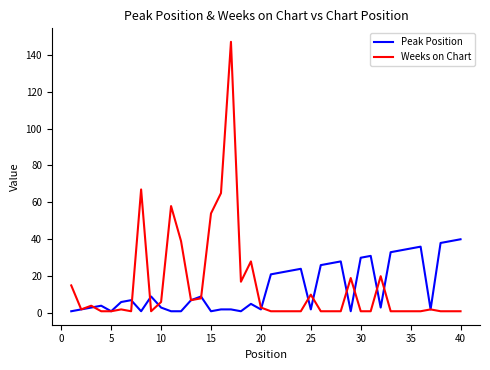

Which series has the widest spread of values?

Weeks on Chart